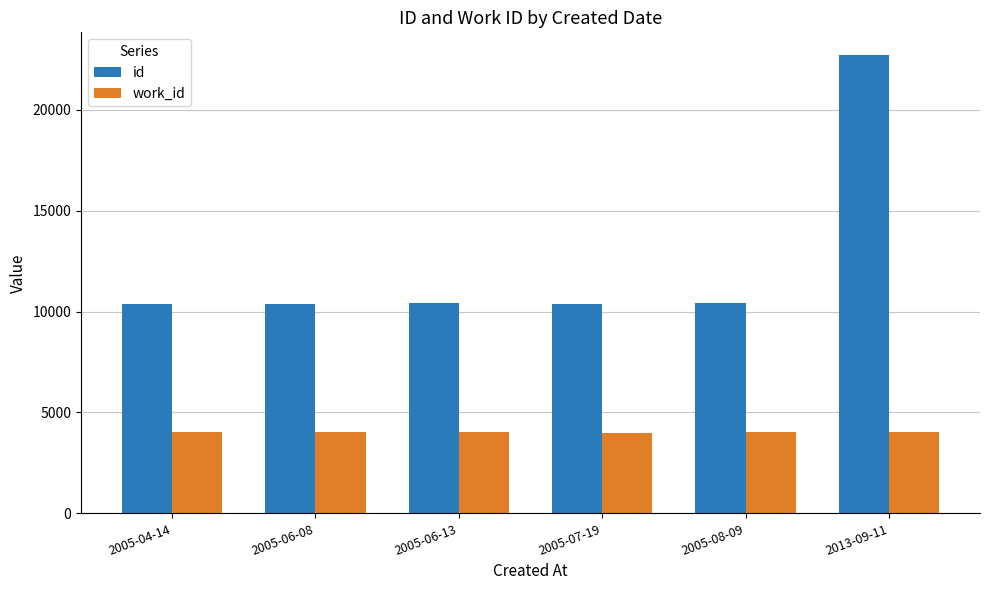

What is the label of the 1st bar from the left?

2005-04-14